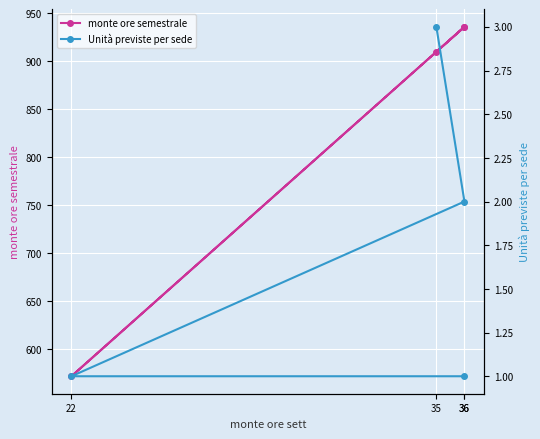

Where is the first local maximum for monte ore semestrale?

36